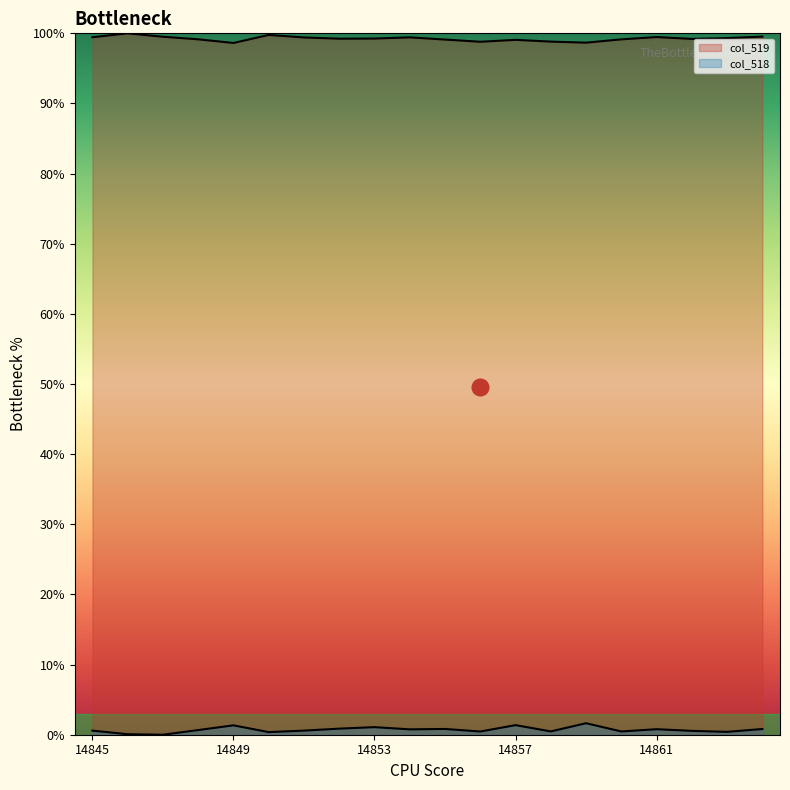

How many series are shown in this chart?

2